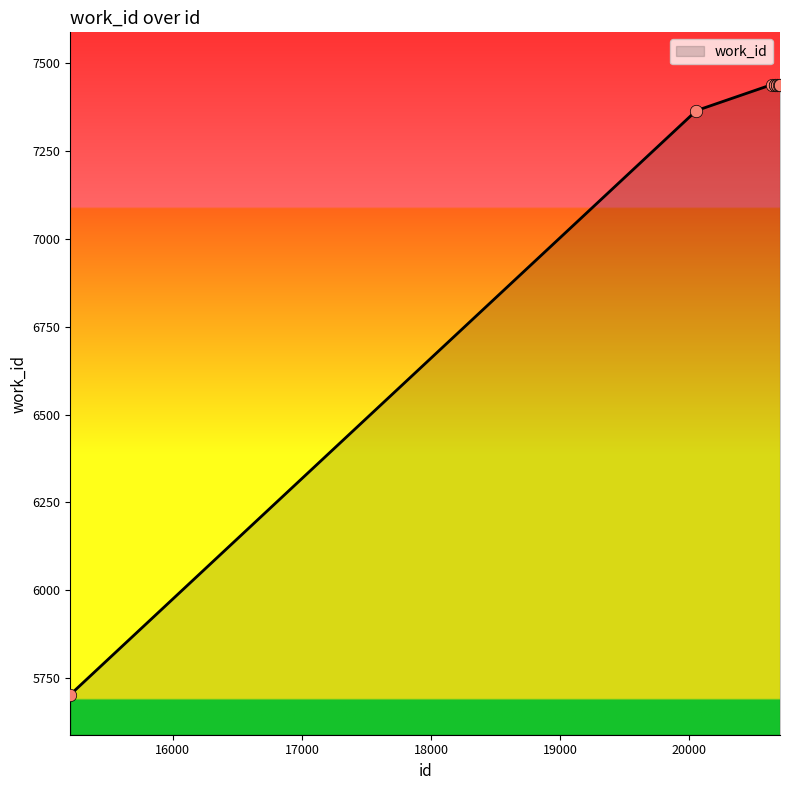

What is the maximum value shown in the chart?

7439